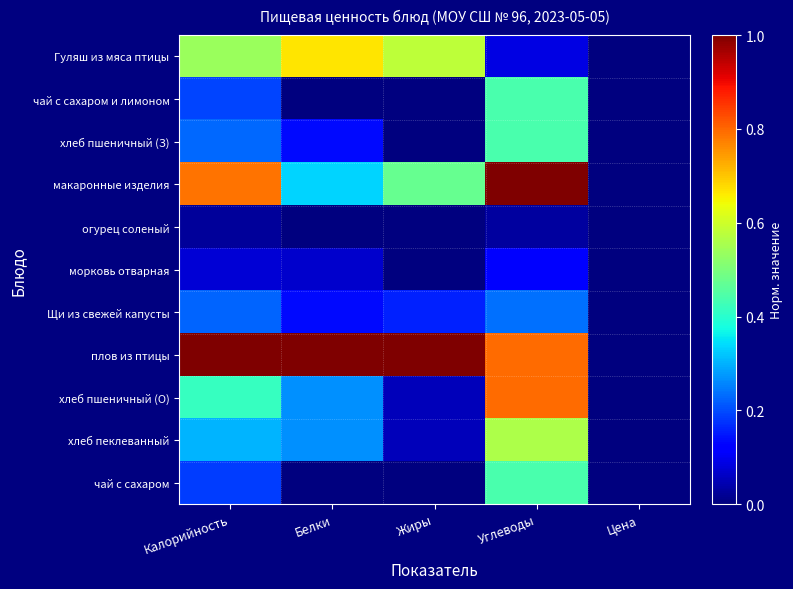

Which category has the highest value across all series?

Углеводы